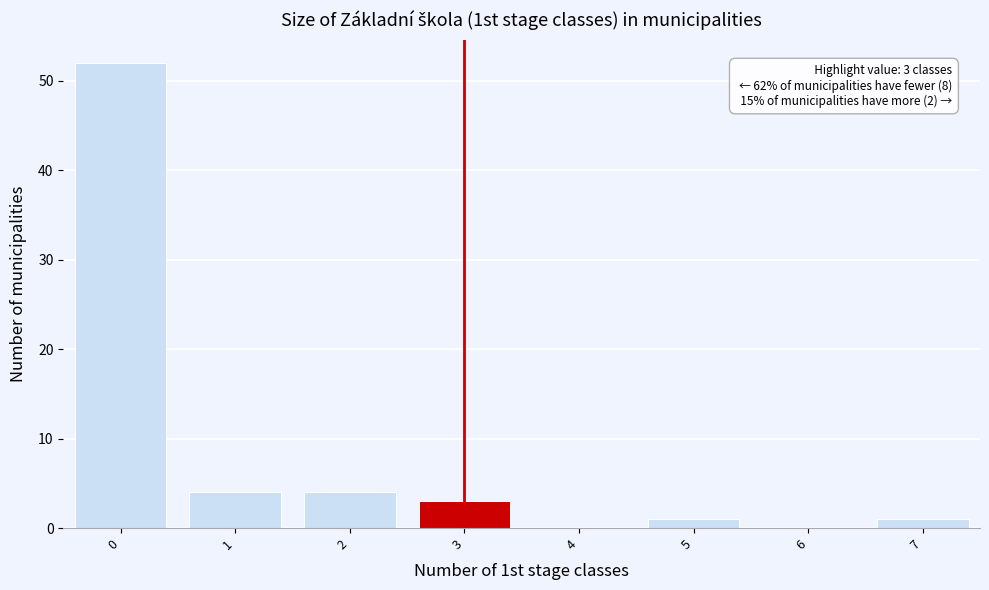

Over which range of the x-axis is the bar tallest?

-0.5 to 0.5